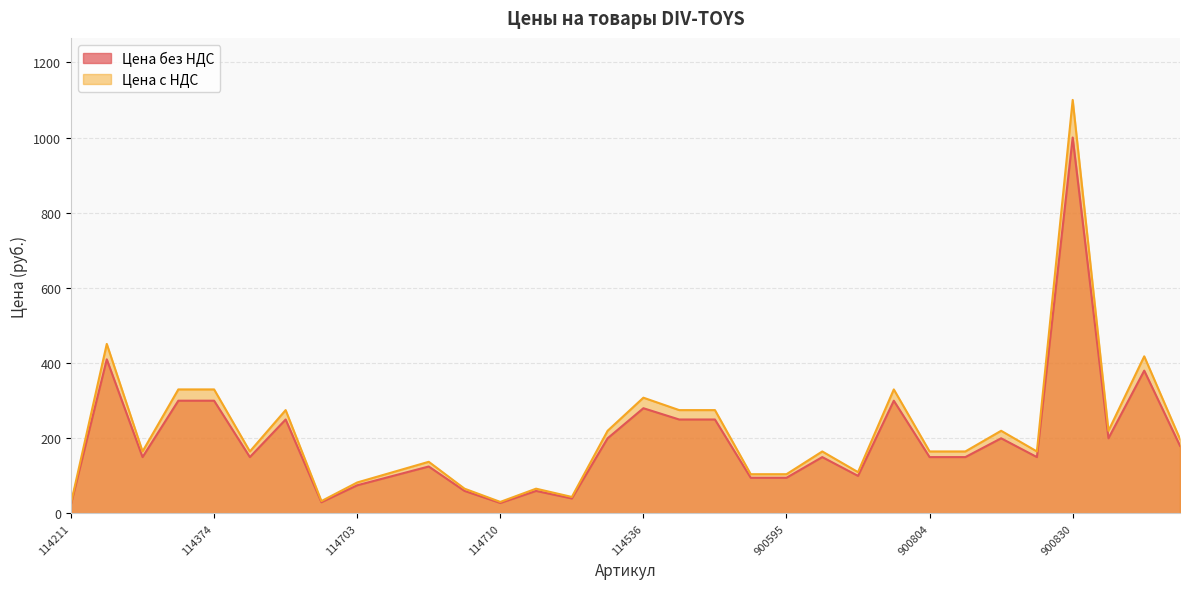

True or false: Цена с НДС and Цена без НДС cross at least once.

False